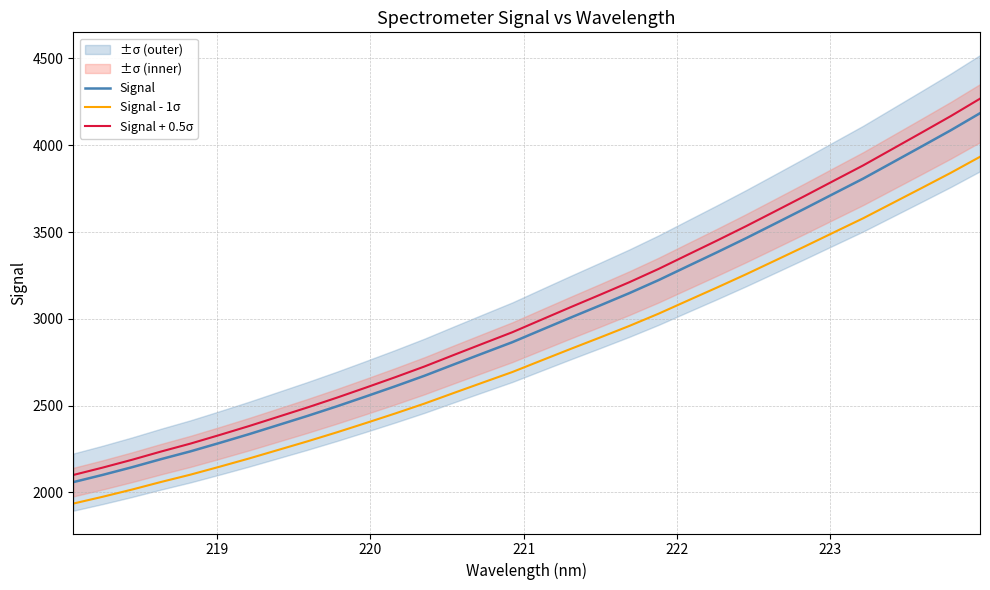

List the series in order of their peak value, highest first.

Signal + 0.5σ, Signal, Signal - 1σ